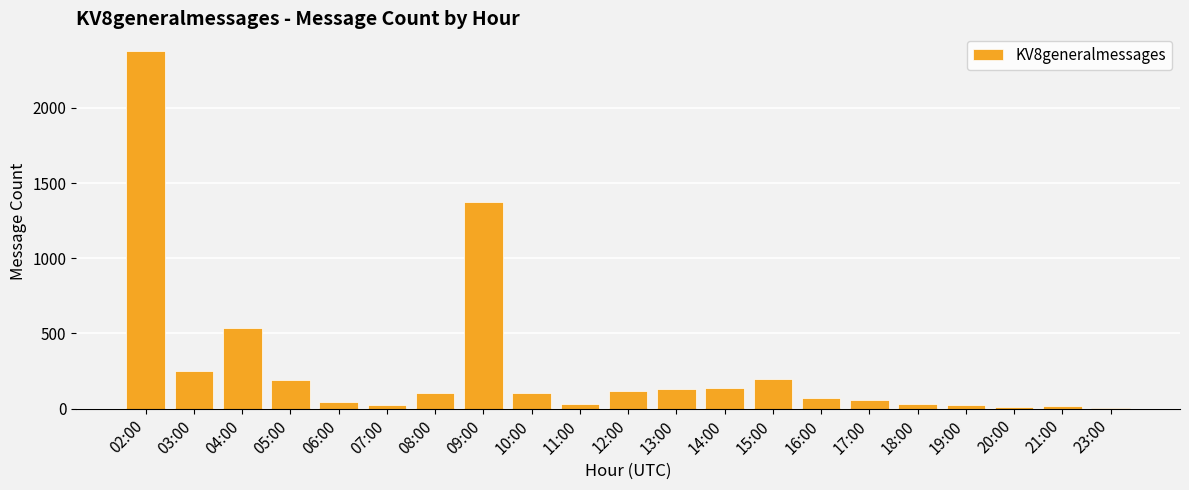

Where does the data first go above 101?

02:00